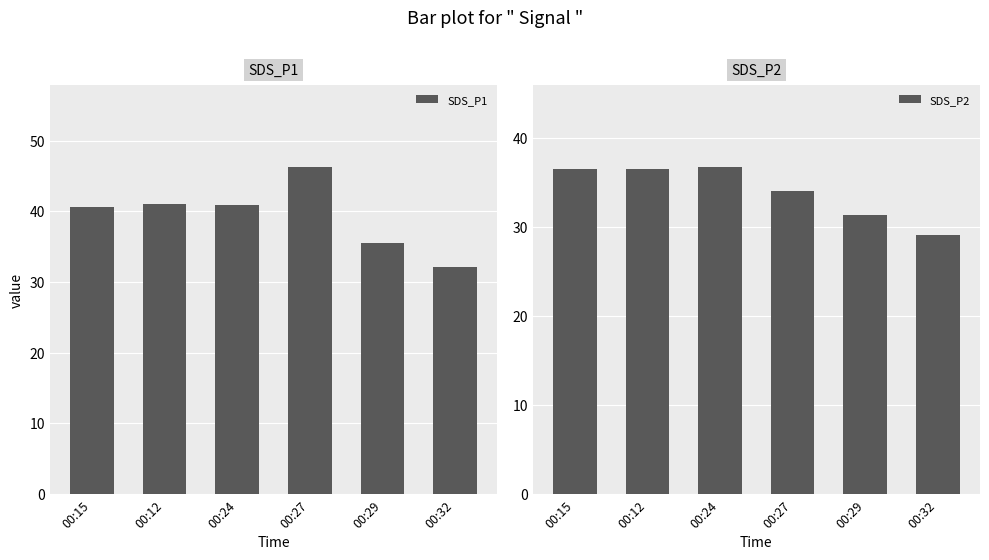

What are all the series names shown in the legend?

SDS_P1, SDS_P2